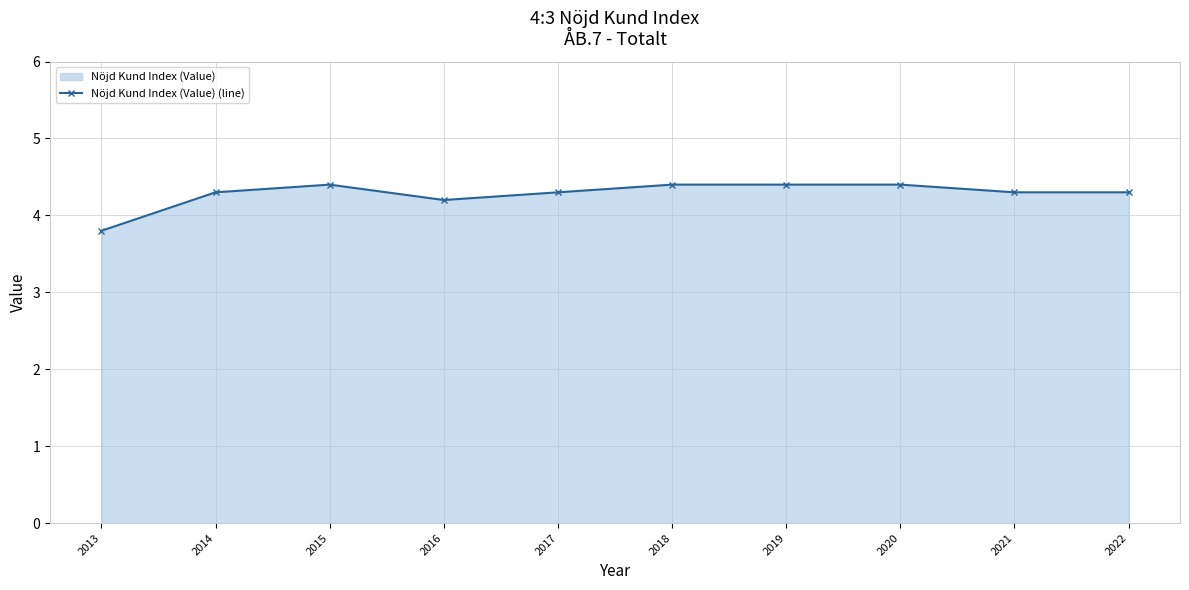

How many distinct data groups are displayed?

1